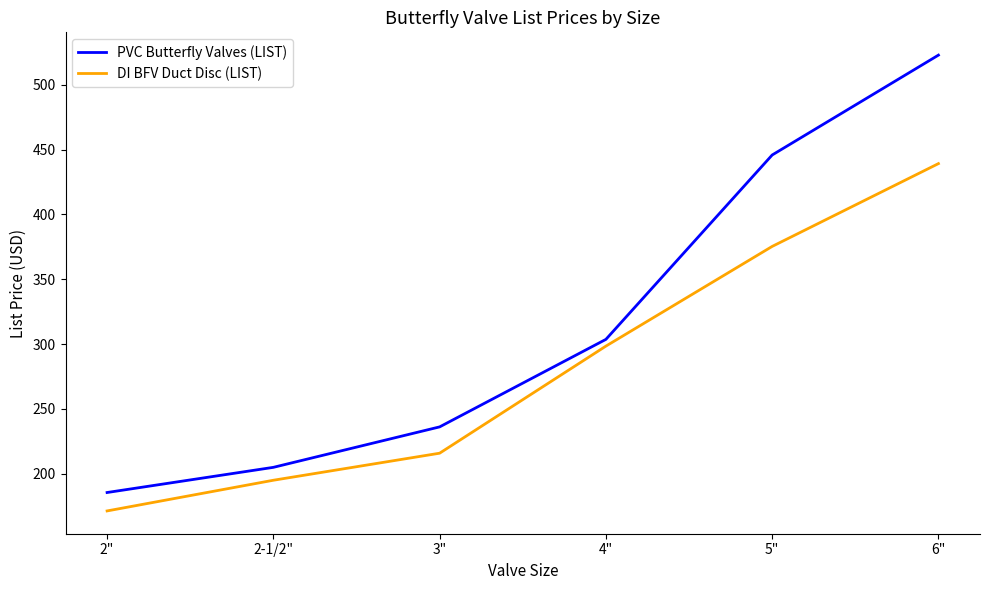

Which series has the widest spread of values?

PVC Butterfly Valves (LIST)